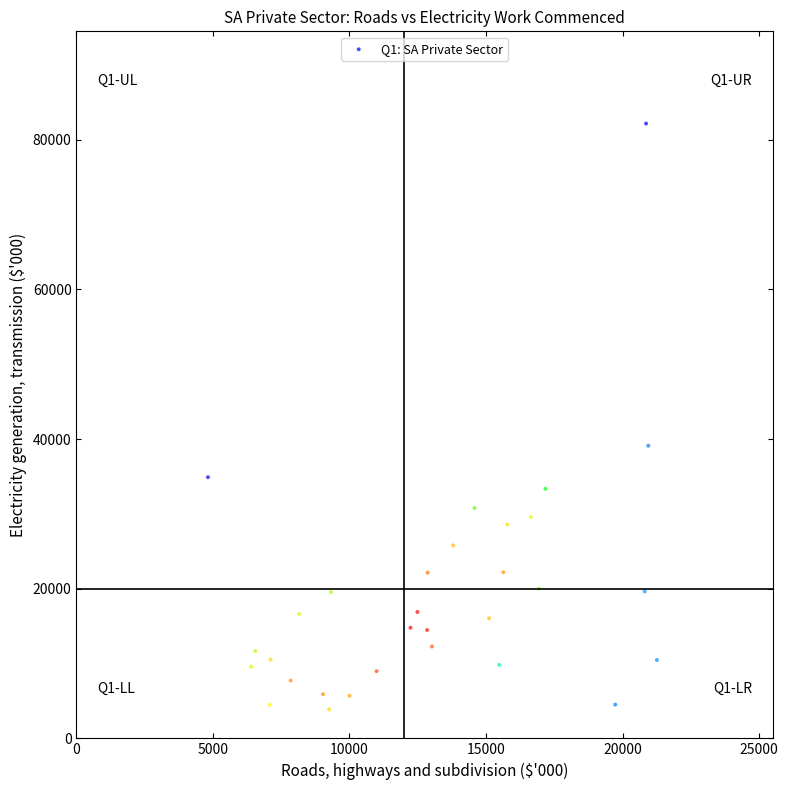

What Y value in the scatter plot is closest to 43017?

39105